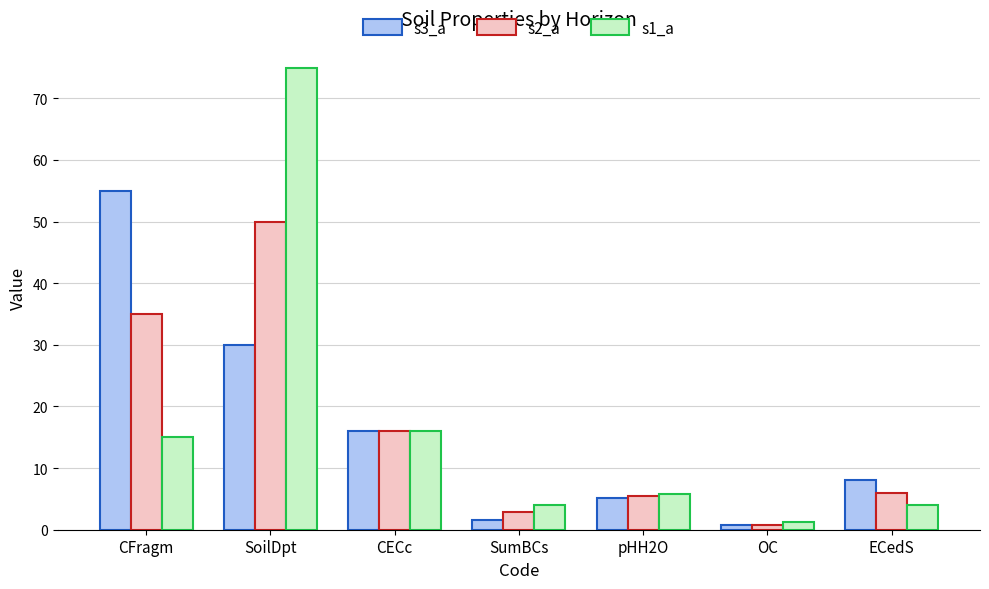

Between SoilDpt and SumBCs, which series saw the biggest shift?

s1_a